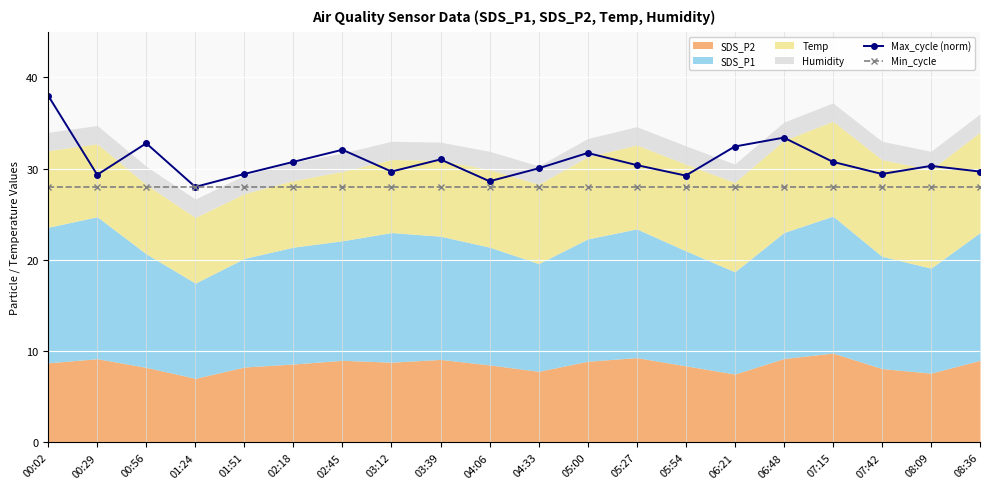

True or false: Max_cycle (norm) and Min_cycle cross at least once.

False